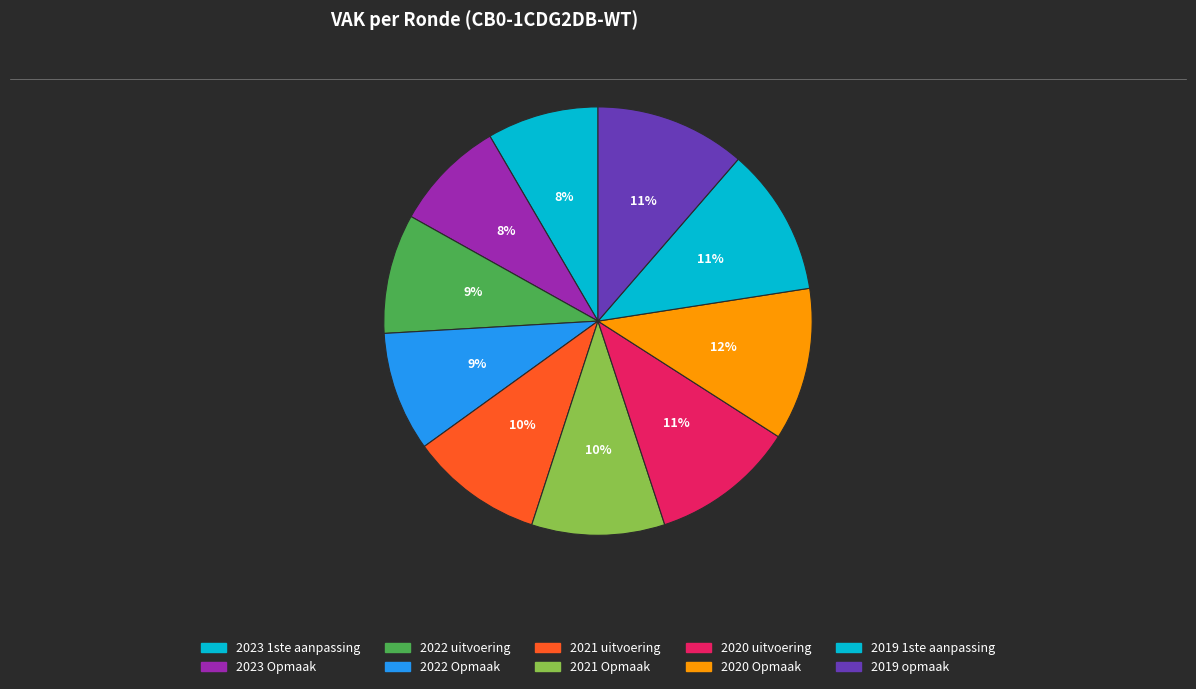

How many segments does this pie chart have?

10